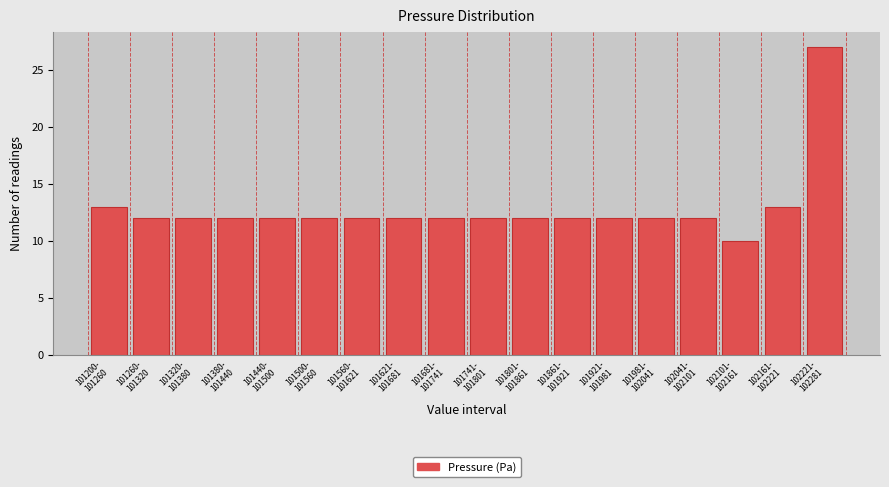

Reading right to left, what are all the values shown in this chart?

27	13	10	12	12	12	12	12	12	12	12	12	12	12	12	12	12	13